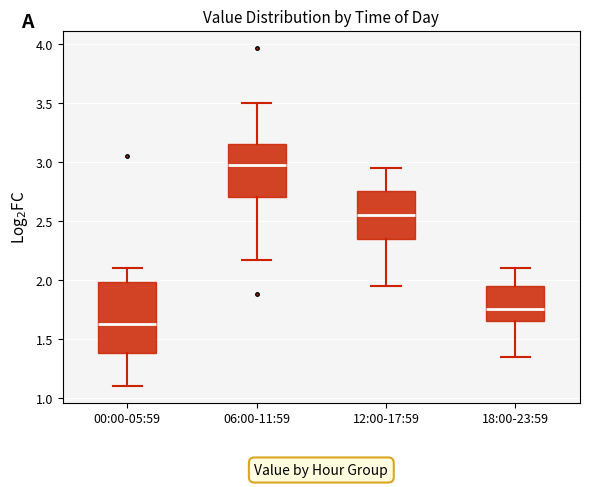

Comparing the boxes themselves (not the whiskers), which one is the tallest?

00:00-05:59